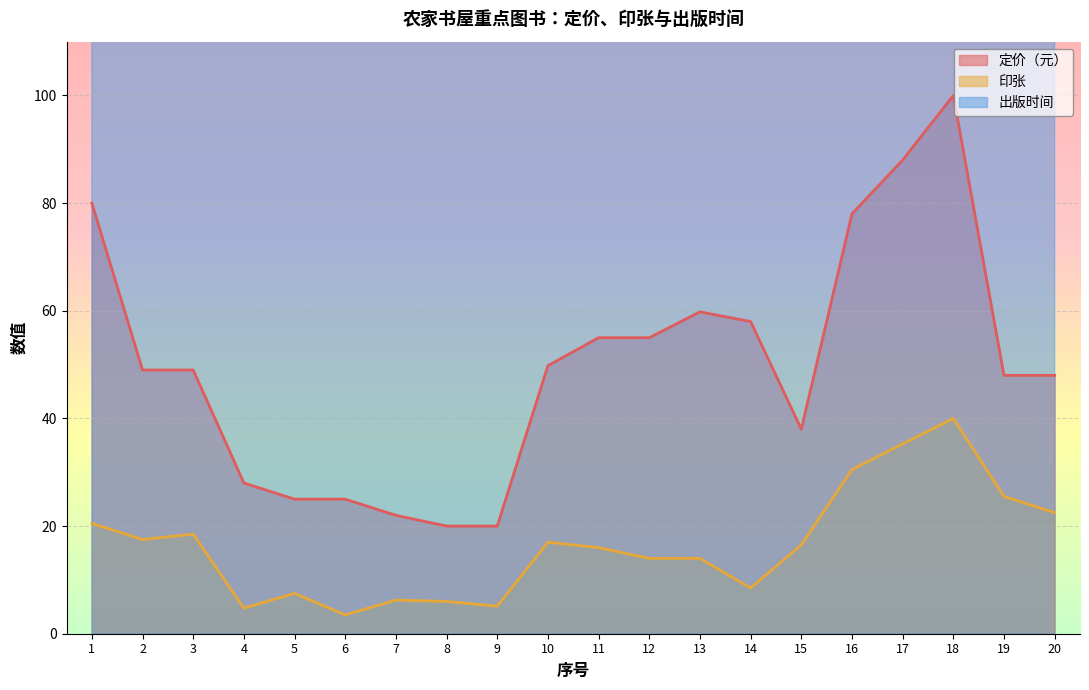

The 印张 series shows 18.5 at 3. True or false?

True